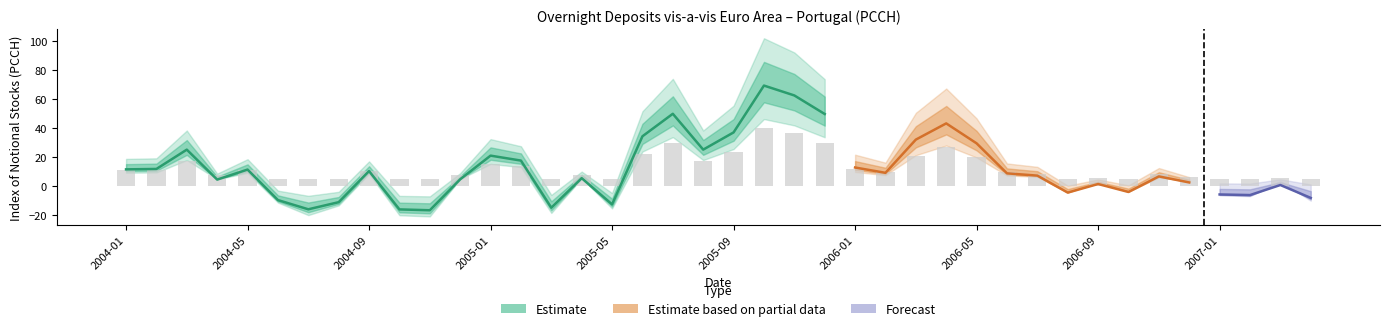

True or false: the data shows 8.2 at 2005-04.

False